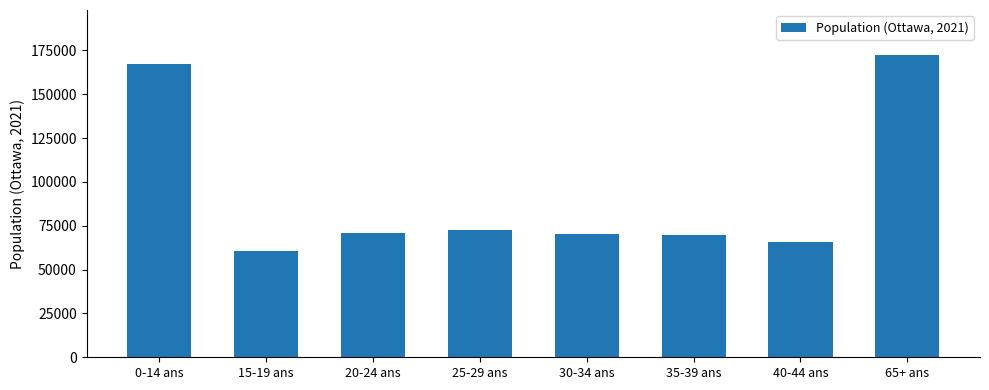

How many series are shown in this chart?

1